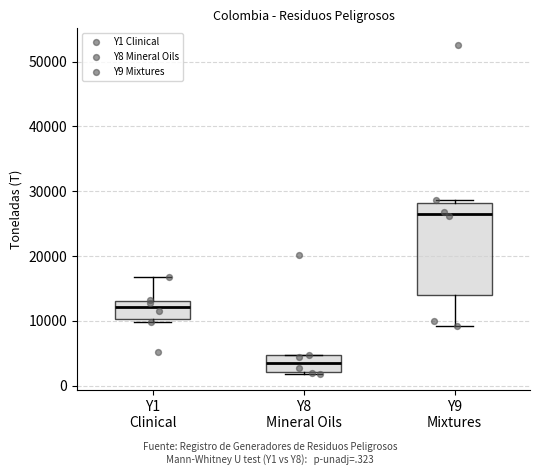

Reading left to right, transcribe this box plot: for each box, give where its median line is, the range the box spans, and where its two whiskers end, as read against the y-axis. The values are not printed on the chart, so give them approximately, as read against the axis.

Y1 Clinical: median 12000, box 10000 to 13000, whiskers 10000 (just below the box's lower edge) to 17000
Y8 Mineral Oils: median 3000, box 2000 to 5000, whiskers 2000 to 5000
Y9 Mixtures: median 26000, box 14000 to 28000, whiskers 9000 to 29000